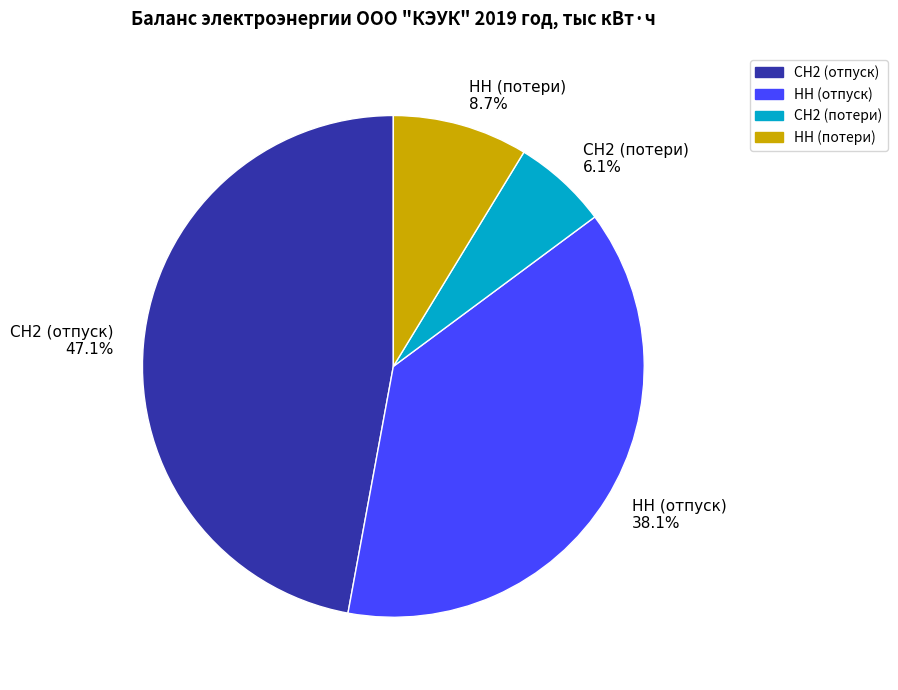

What is the largest slice in the pie chart?

СН2 (отпуск)